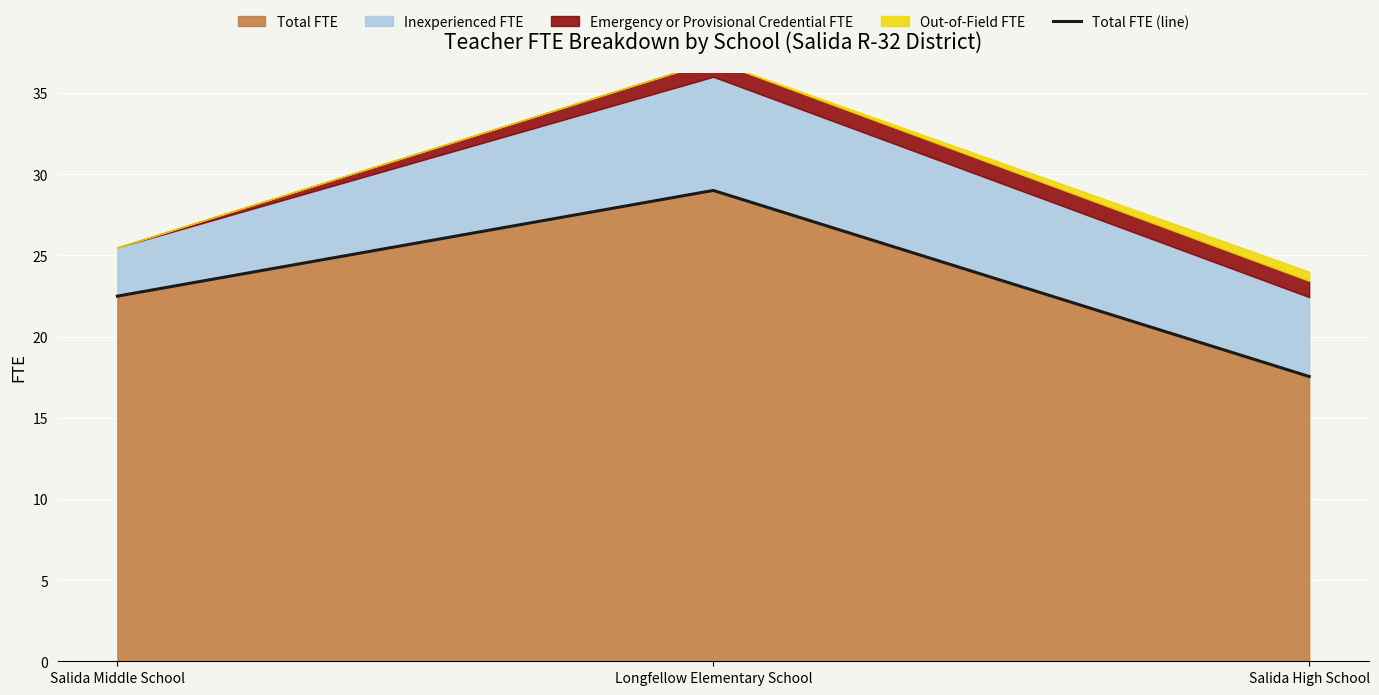

Which category has the lowest value in the Total FTE series?

Salida High School